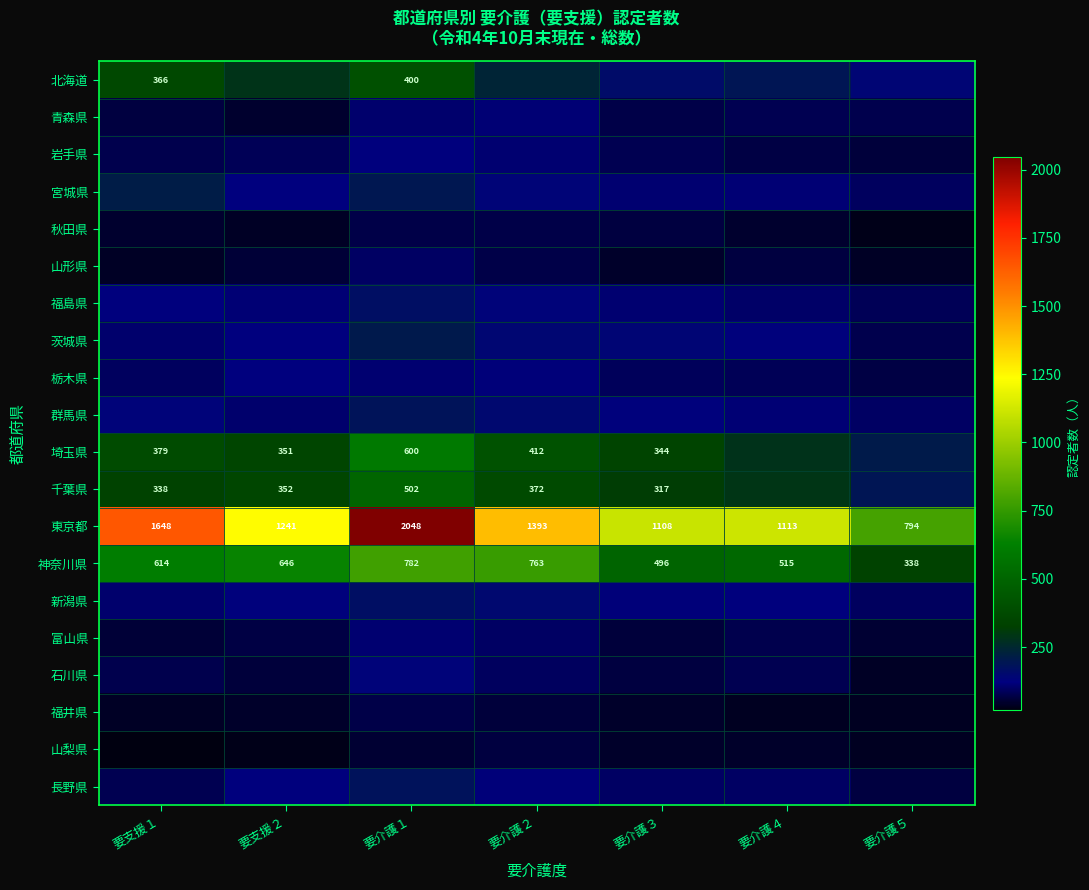

Between 要介護５ and 要介護１, which is larger?

要介護１